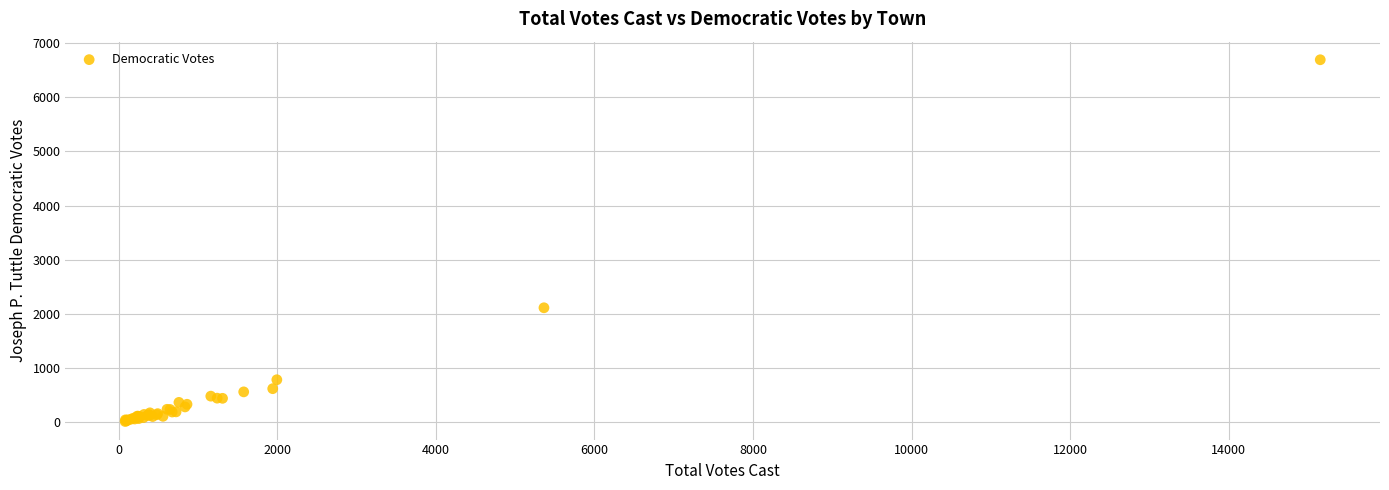

What Y value in the scatter plot is closest to 3353?

2113